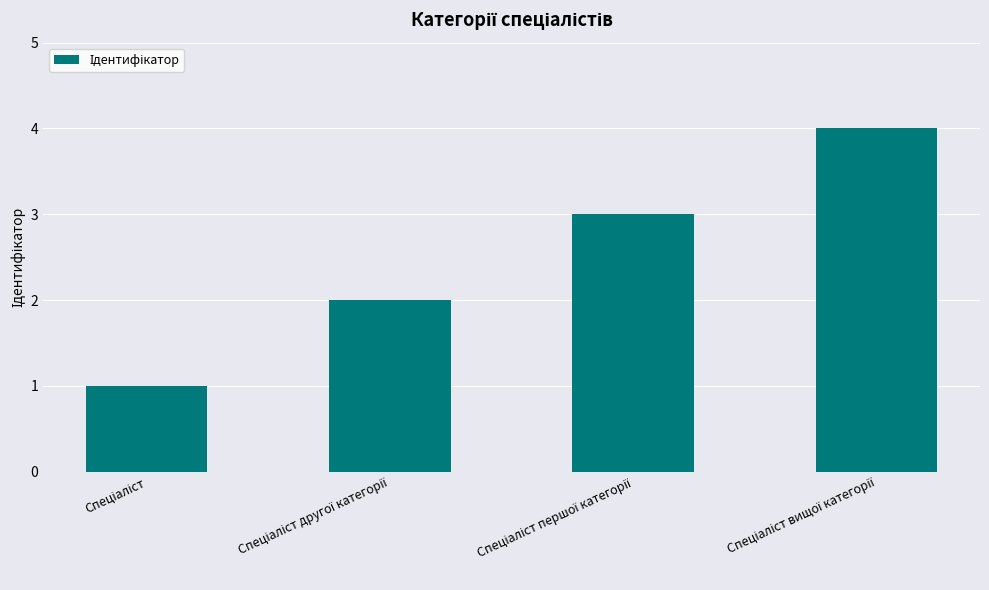

What is the greatest value displayed?

4